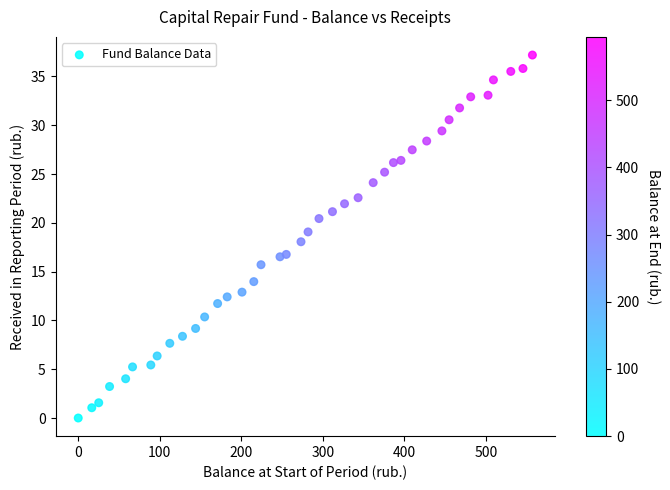

What is the range of X values (max minus min)?

557.1